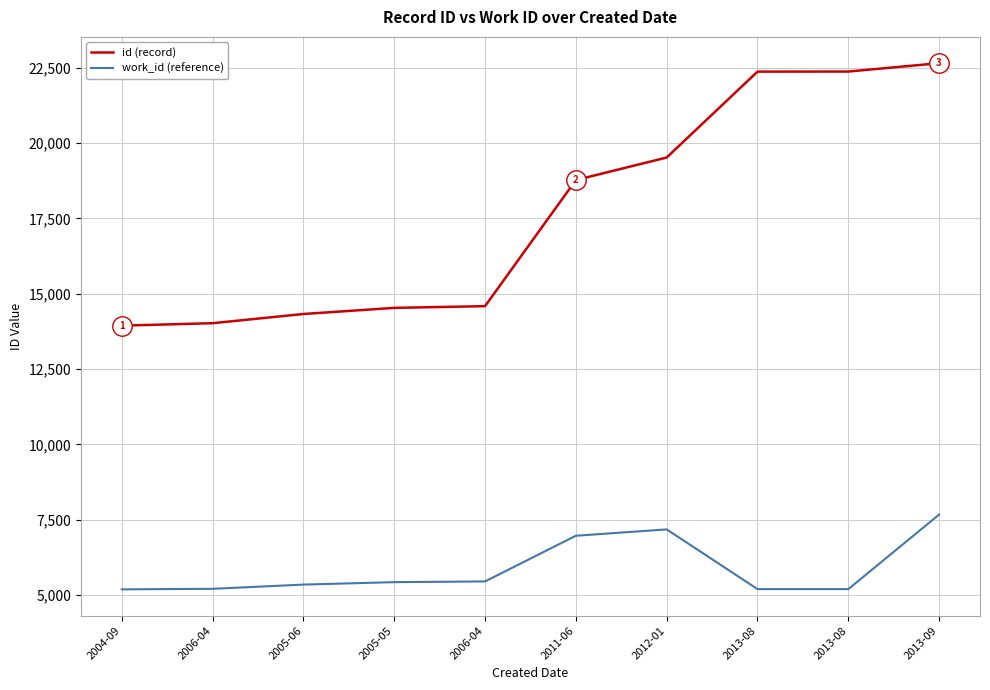

Where does the id (record) series first go above 18775?

2012-01